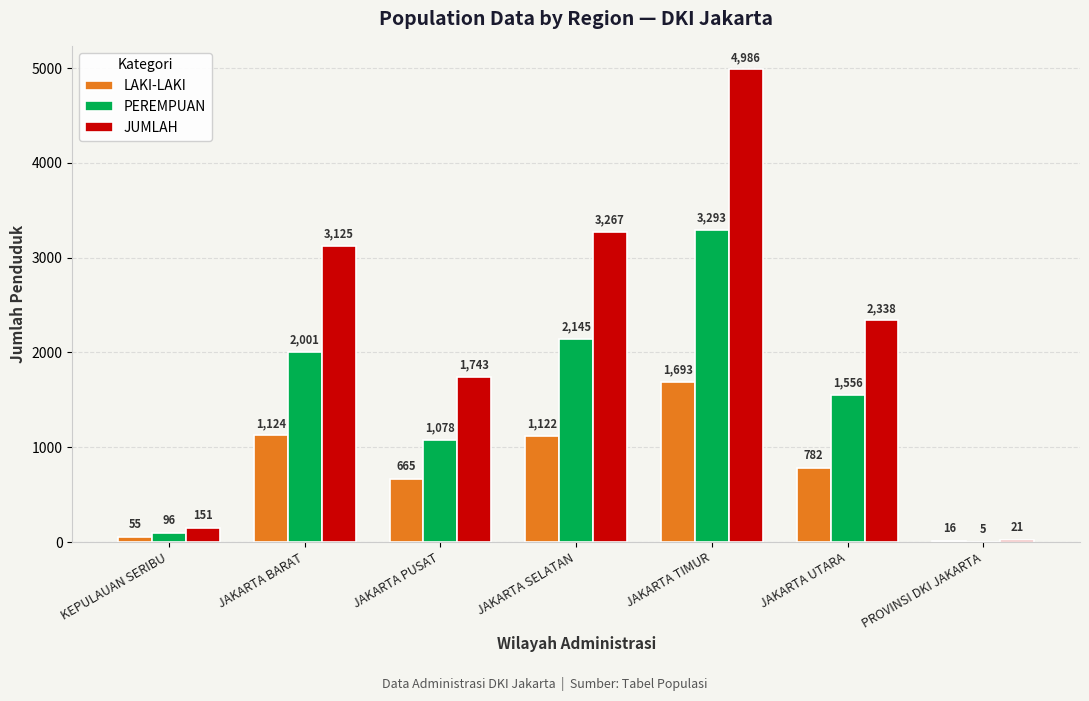

What is the sum of all PEREMPUAN values?

10174